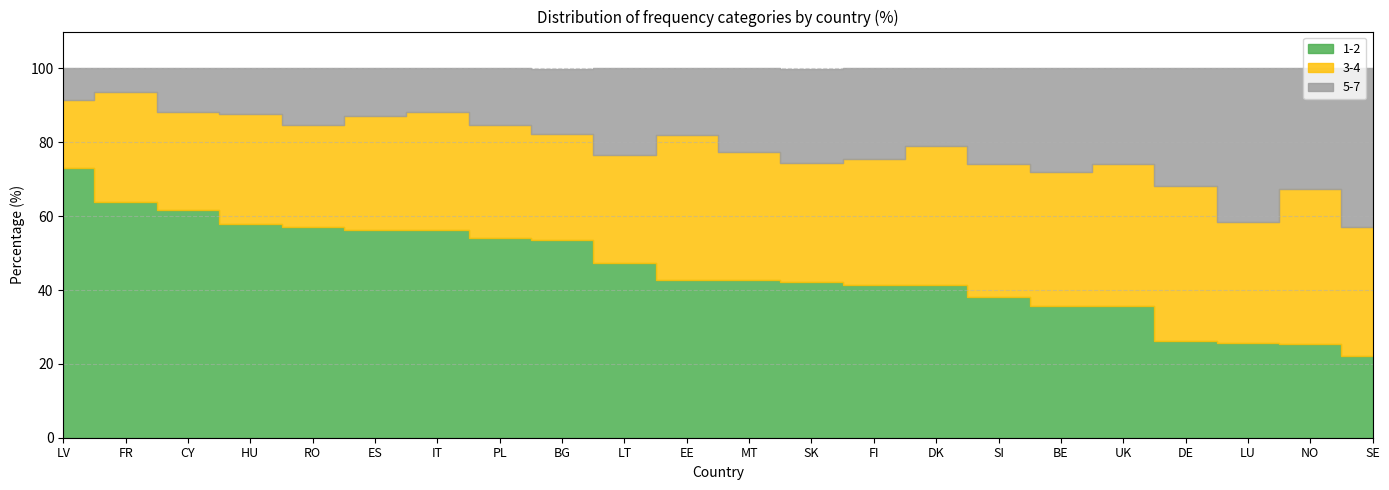

Between which two adjacent categories do 5-7 and 1-2 first intersect?

UK and DE